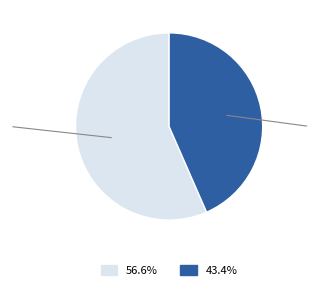

Count the number of slices in the pie.

2